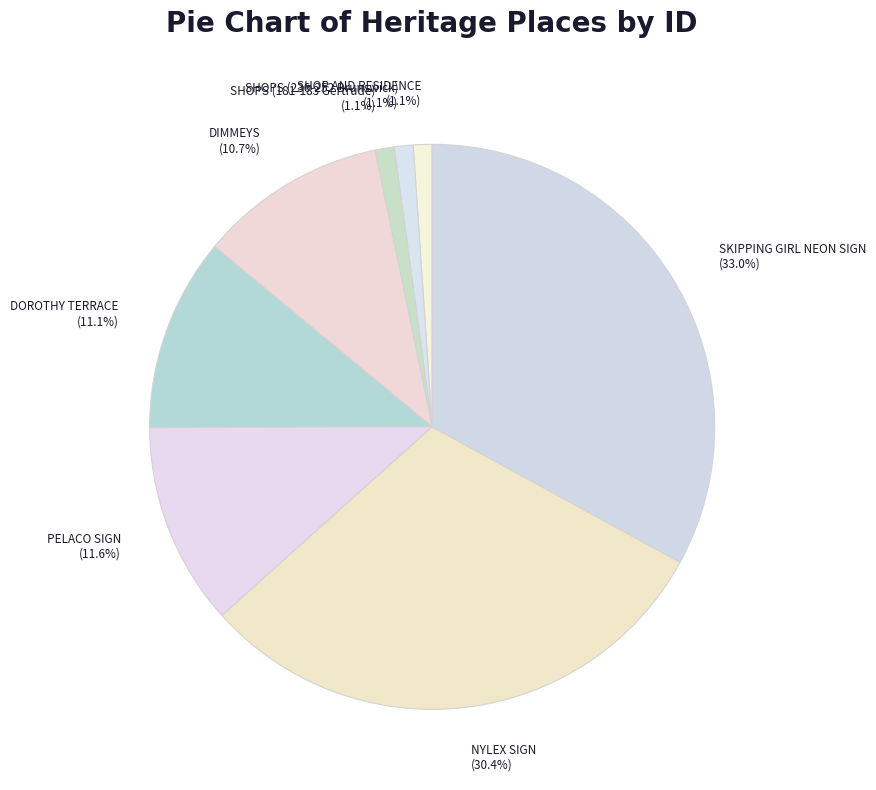

What percentage is NOT represented by SHOP AND RESIDENCE?

98.9%